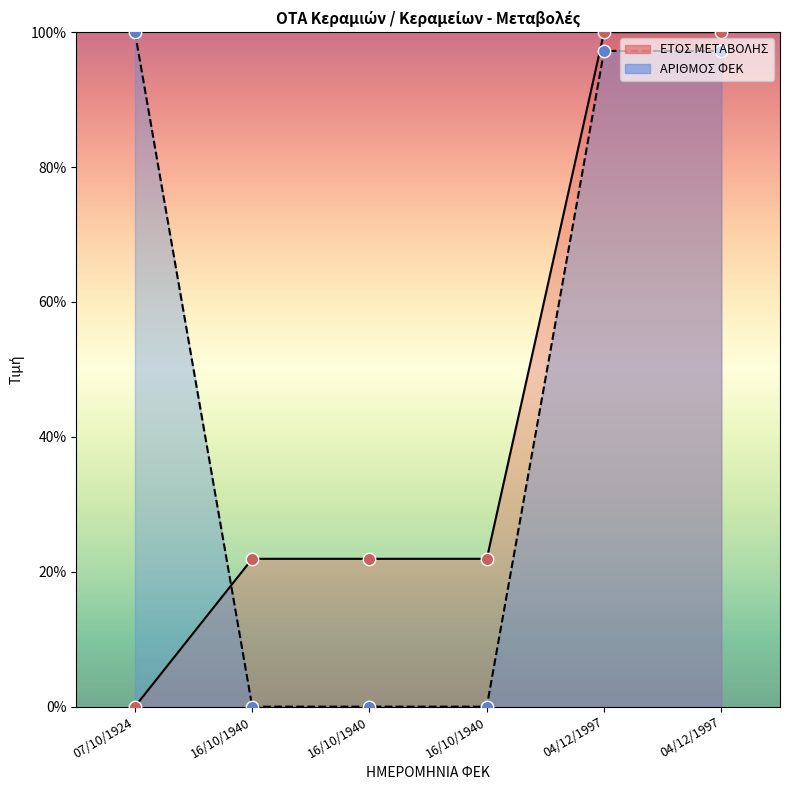

Which series contains the highest Y value?

ΕΤΟΣ ΜΕΤΑΒΟΛΗΣ